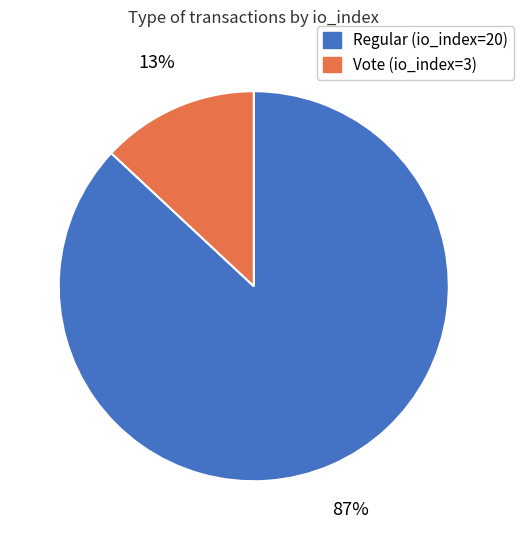

Which category accounts for the majority?

Regular (io_index=20)